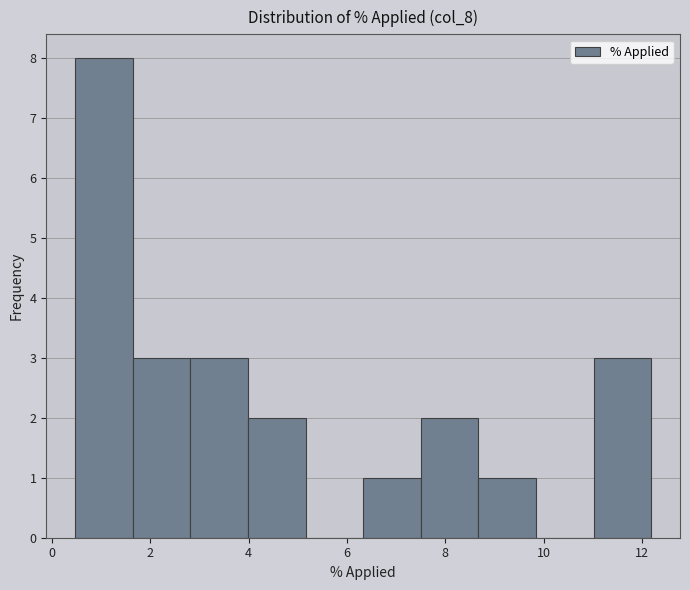

Reading left to right, transcribe this chart: for each bar, give the range it covers on the x-axis and its height. Neither the bar edges nor the heights are printed on the chart, so give them approximately, as read against the axes.

0.4 to 1.6: 8
1.6 to 2.8: 3
2.8 to 4.0: 3
4.0 to 5.2: 2
5.2 to 6.4: 0
6.4 to 7.4: 1
7.4 to 8.6: 2
8.6 to 9.8: 1
9.8 to 11.0: 0
11.0 to 12.2: 3